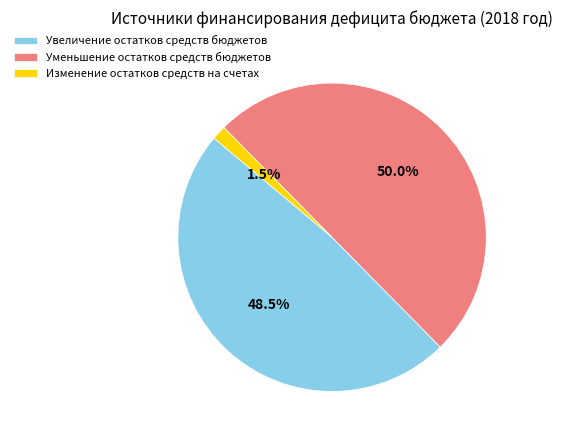

What is the smallest slice in the pie chart?

Изменение остатков средств на счетах